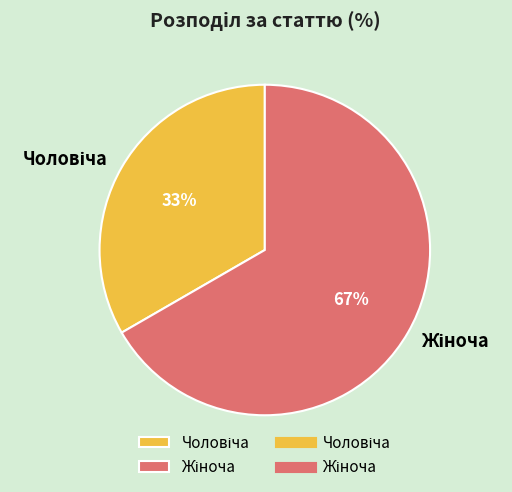

How many slices are in this pie chart?

2